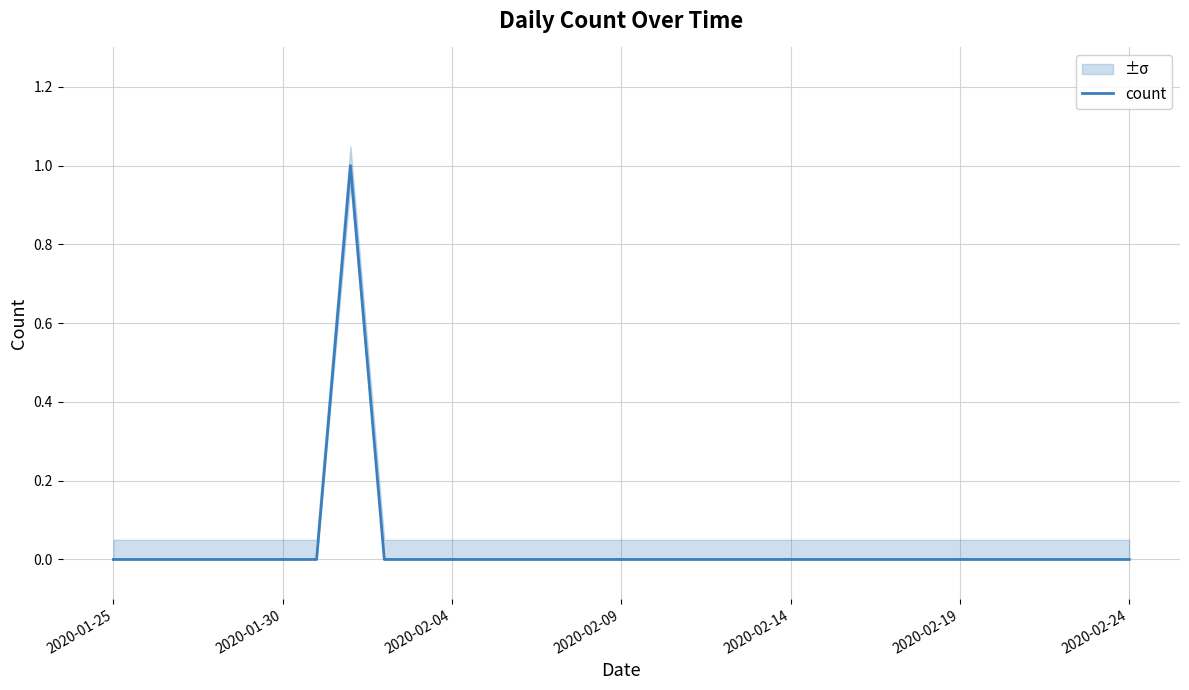

True or false: the data has more than 1 interior local peaks.

False